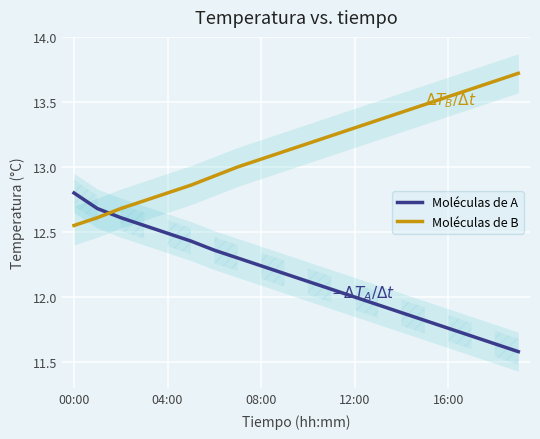

List the labels in order of Moléculas de A value, largest first.

00:00, 04:00, 08:00, 12:00, 16:00, 5, 6, 7, 8, 9, 10, 11, 12, 13, 14, 15, 16, 17, 18, 19